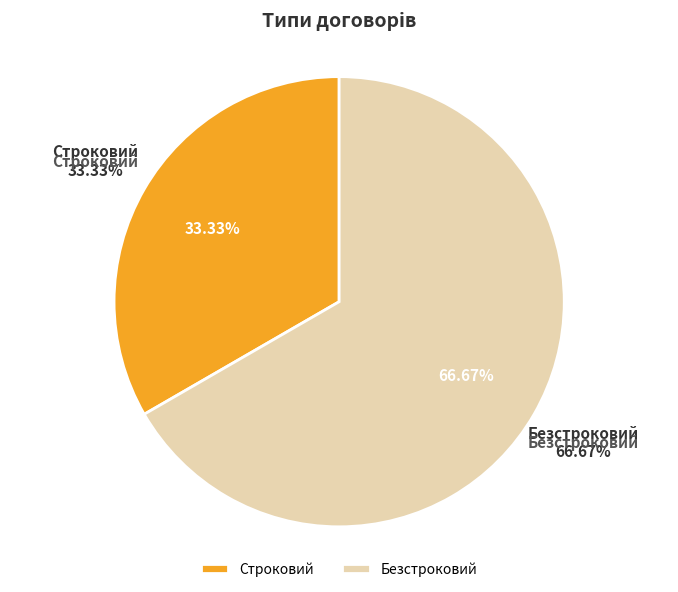

What percentage is the Безстроковий slice, to the nearest percent?

67%